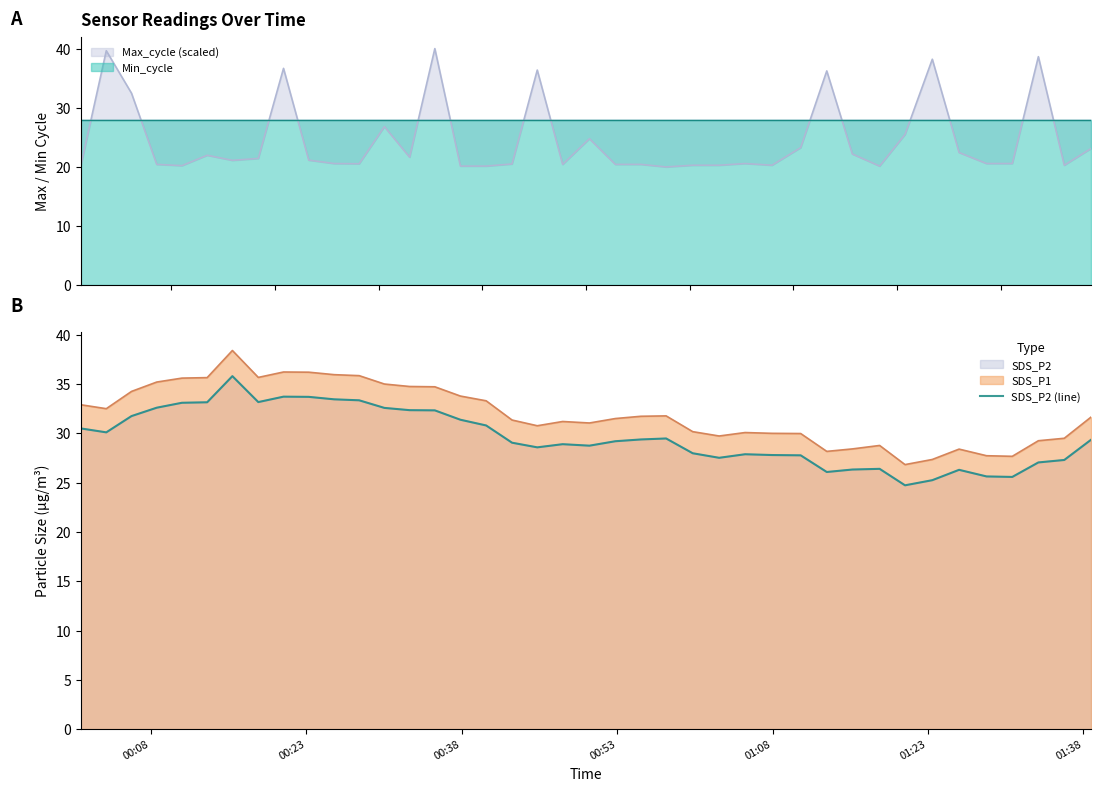

What is the difference between the second highest and minimum values?

9.0